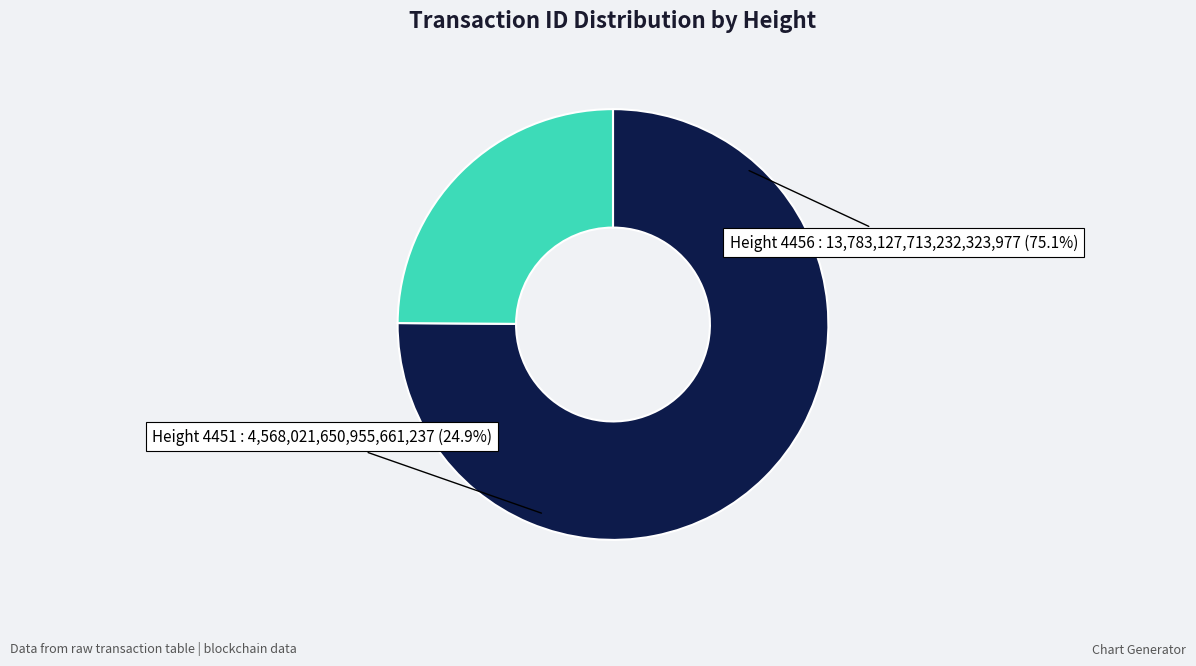

Combined, do 4451 and 4456 account for over 50%?

Yes